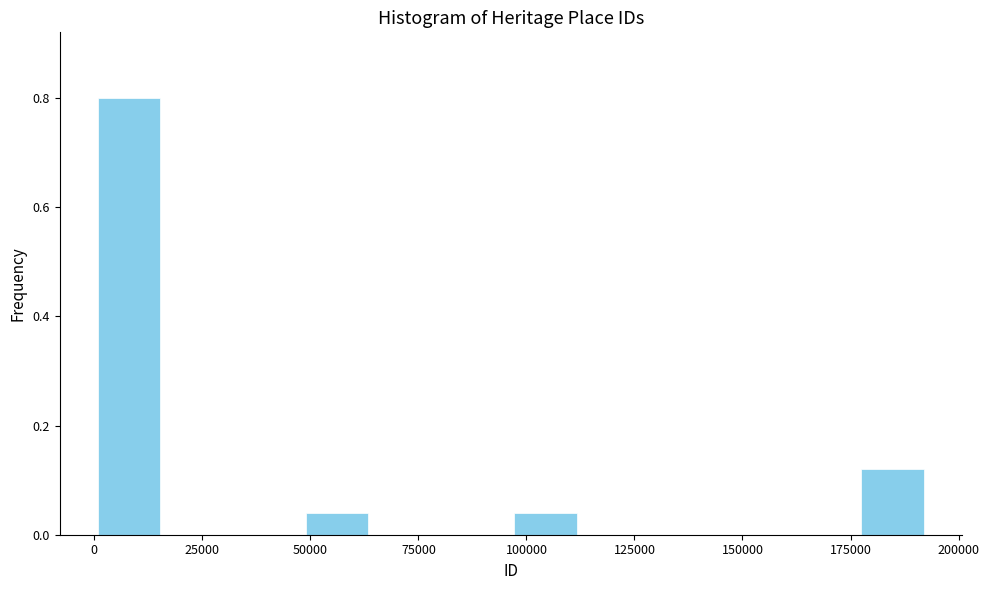

Read against the x-axis, roughly where is the centre of the tallest bar?

10000